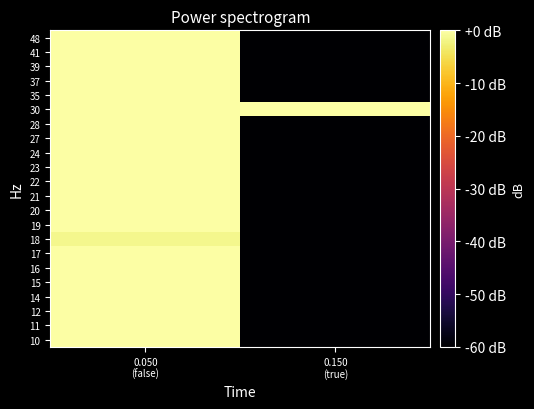

What is the total value across all series at 0.050
(false)?

-3.3